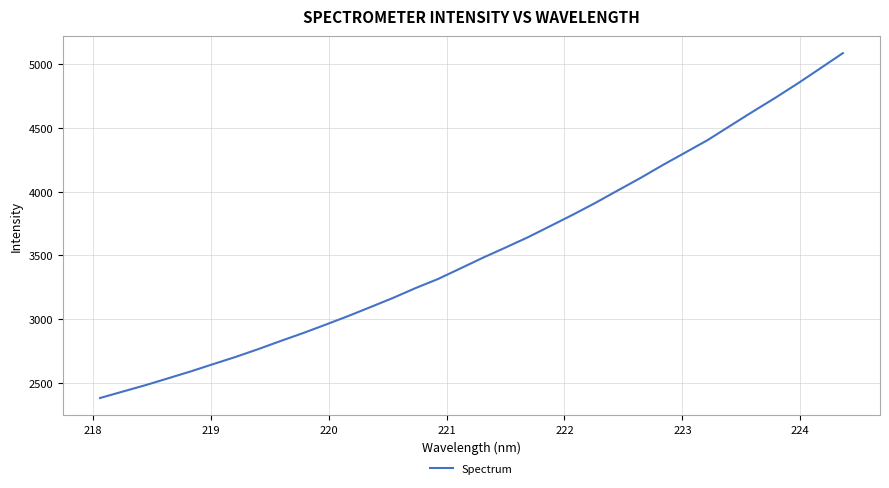

What is the greatest value displayed?

5083.7